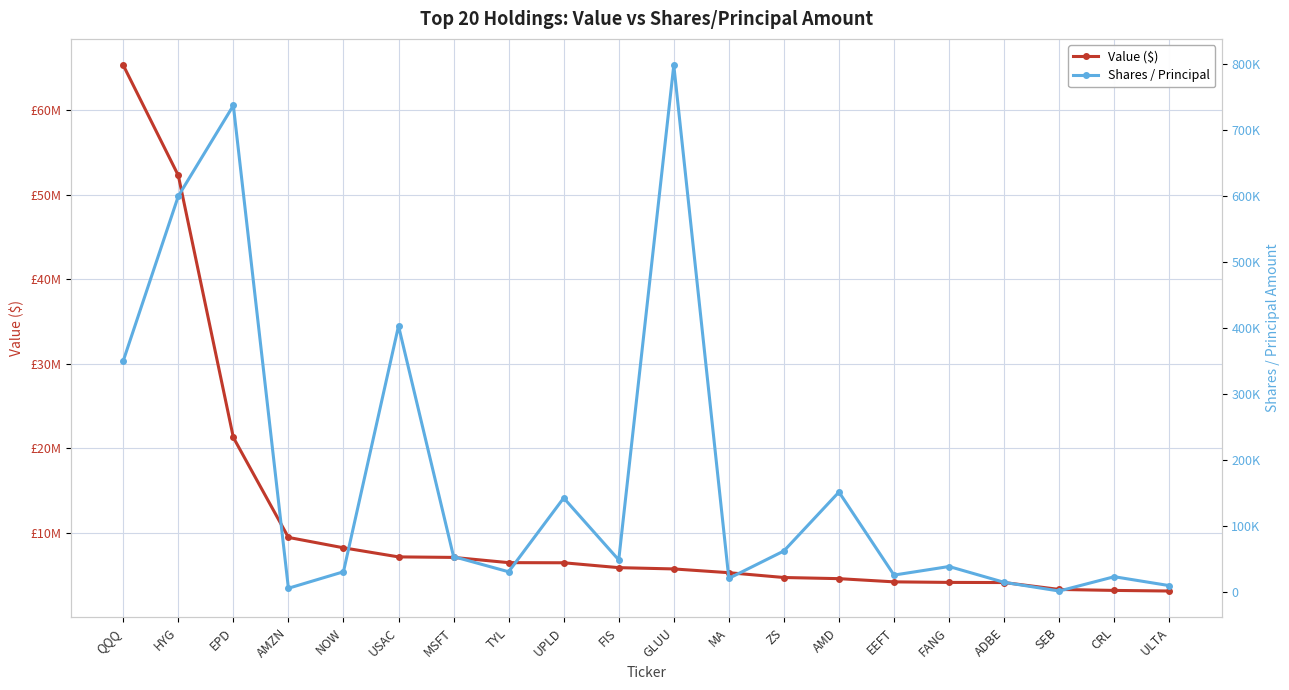

True or false: Shares / Principal and Value ($) intersect in this chart.

False